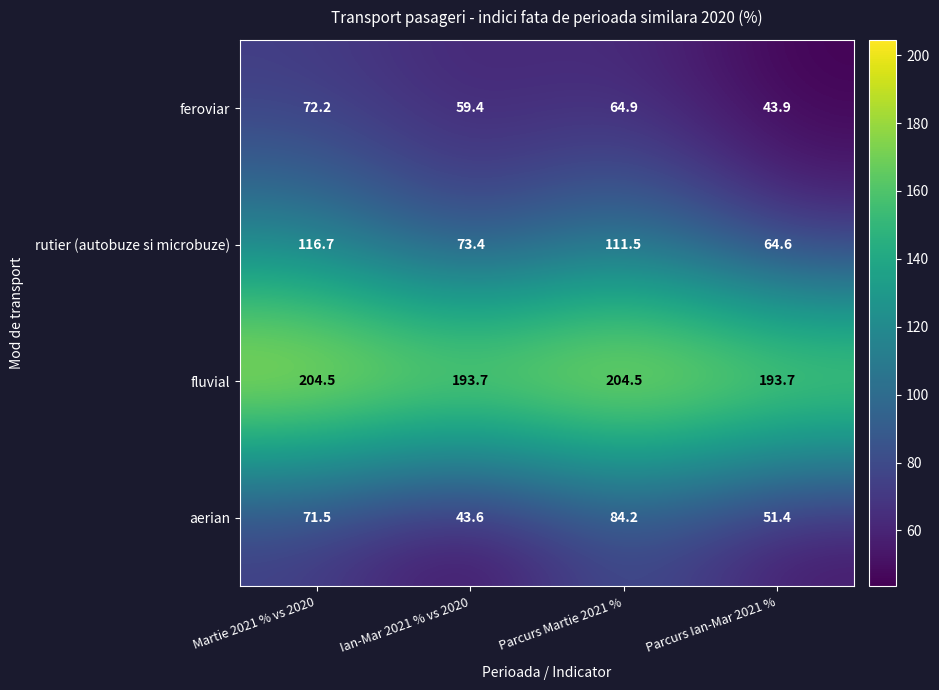

Which has a higher value, Parcurs Ian-Mar 2021 % or Martie 2021 % vs 2020?

Martie 2021 % vs 2020